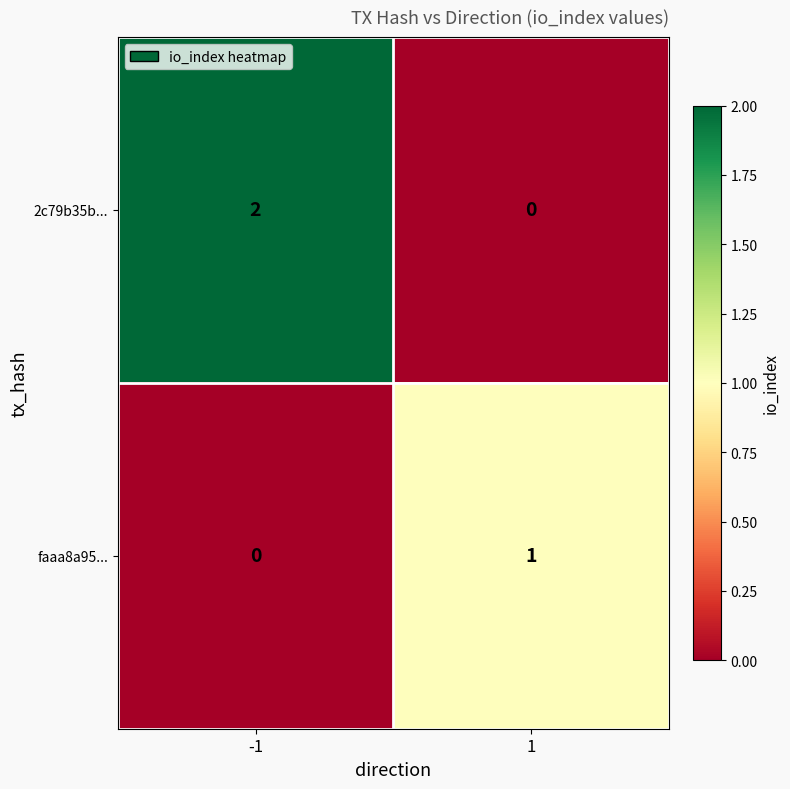

List the series in order of their overall mean, highest first.

2c79b35b..., faaa8a95...